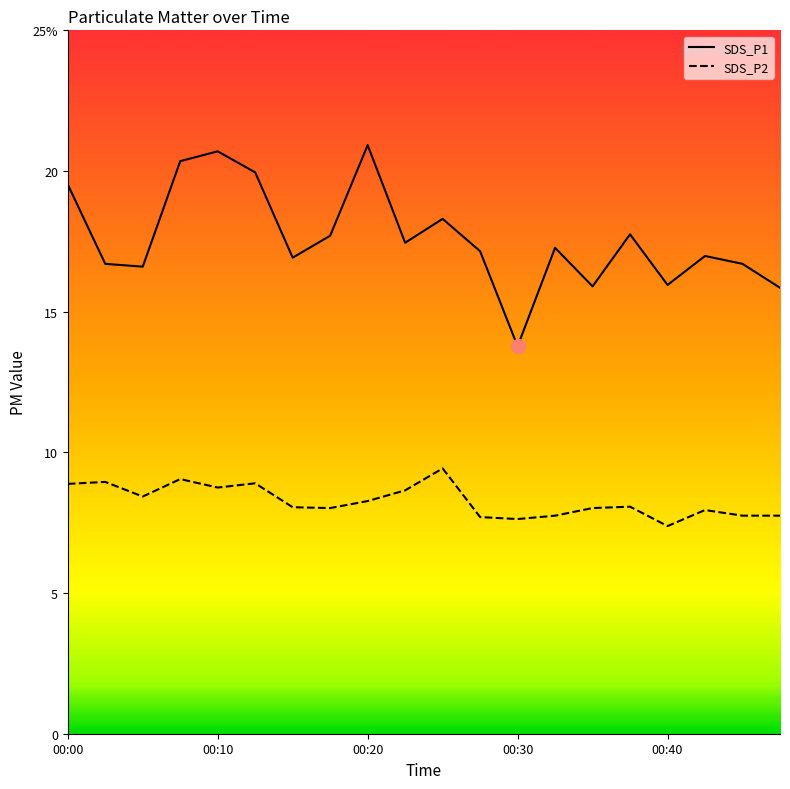

Reading left to right, transcribe all the data shown in this chart.

SDS_P1: 19.5	16.7	16.6	20.4	20.7	19.9	16.9	17.7	20.9	17.4	18.3	17.1	13.8	17.3	15.9	17.8	15.9	17.0	16.7	15.8
SDS_P2: 8.9	8.9	8.4	9.1	8.8	8.9	8.1	8.0	8.3	8.7	9.4	7.7	7.6	7.8	8.0	8.1	7.4	8.0	7.8	7.8